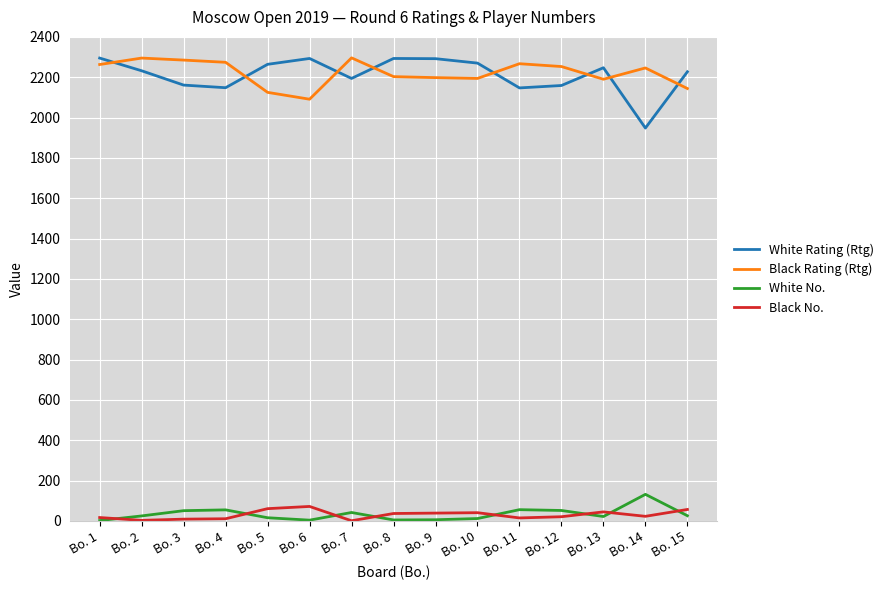

What is the difference between the maximum and second lowest values in the Black No. series?

69